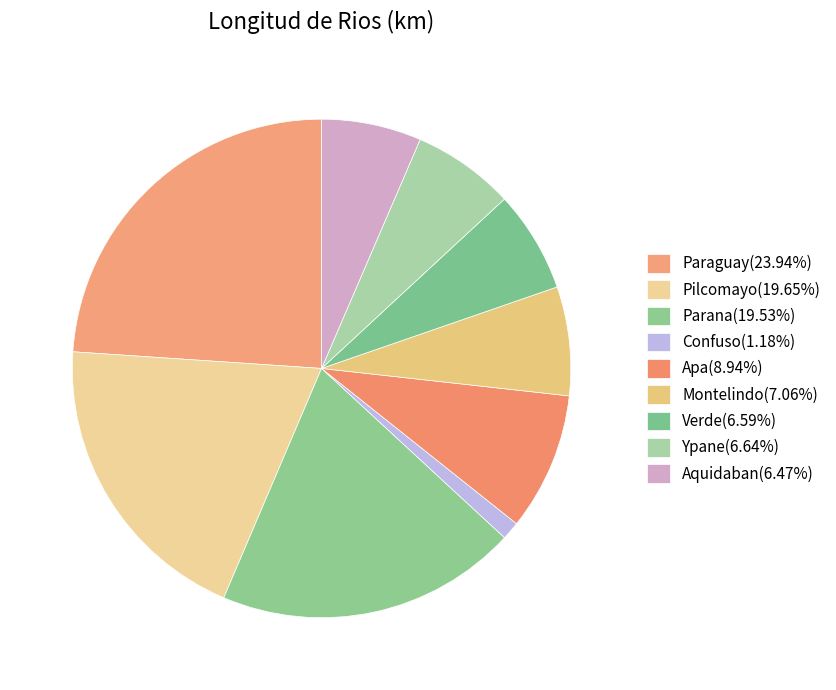

Count the number of slices in the pie.

9